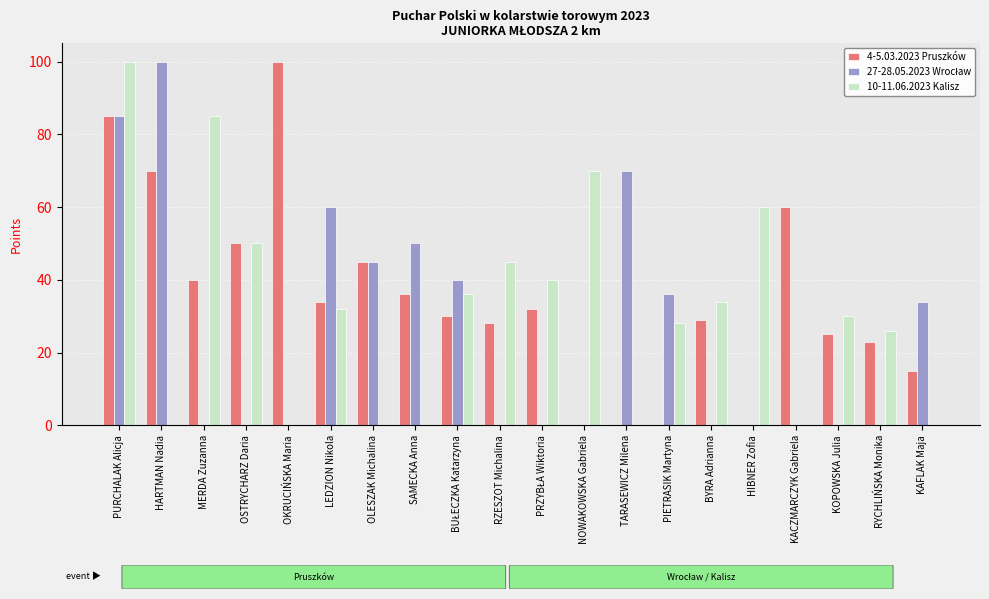

Does the chart contain stacked bars?

No